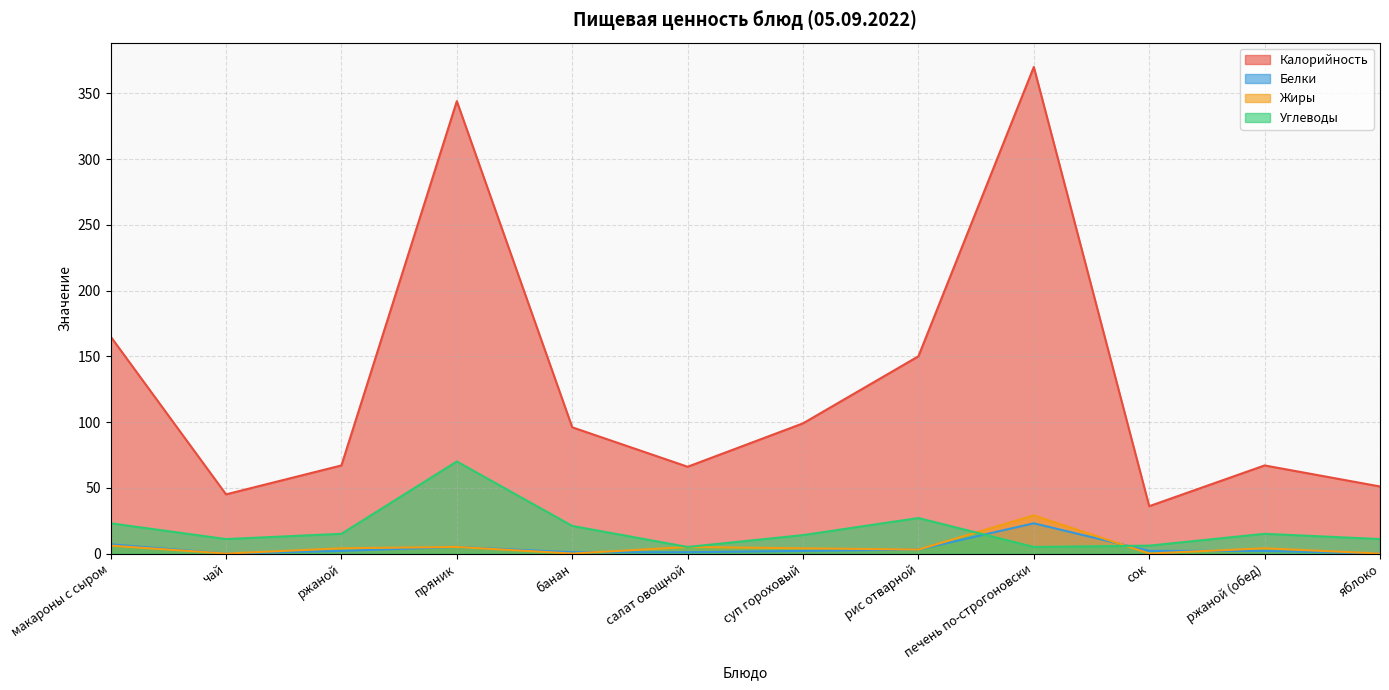

How many values in the Калорийность series exceed 96?

5